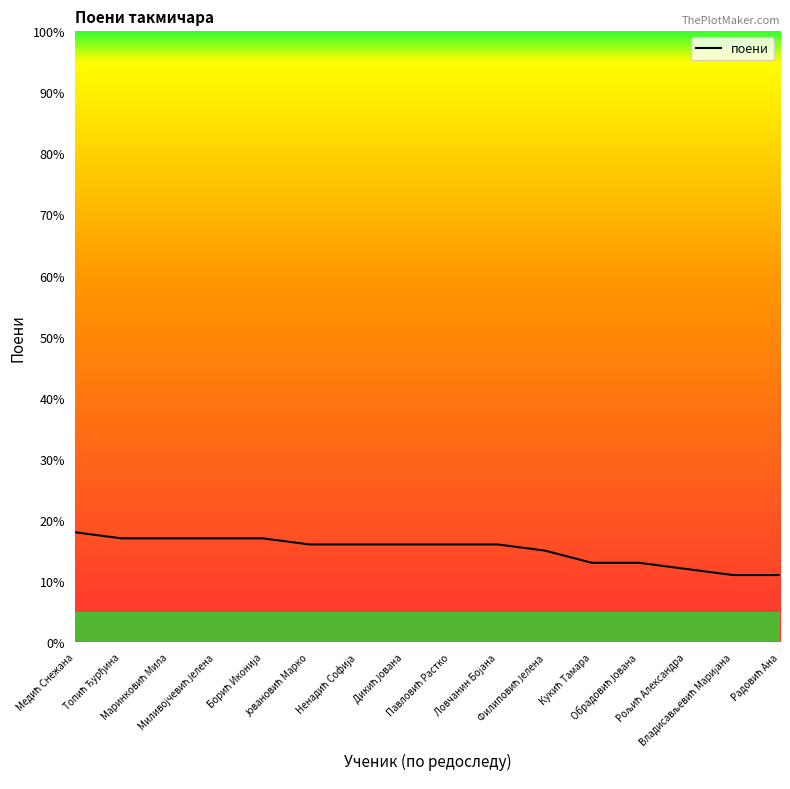

What is the difference between the maximum and minimum values?

7